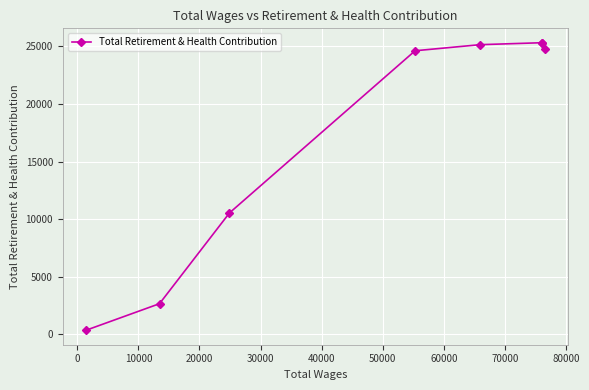

How many lines are shown in the chart?

1